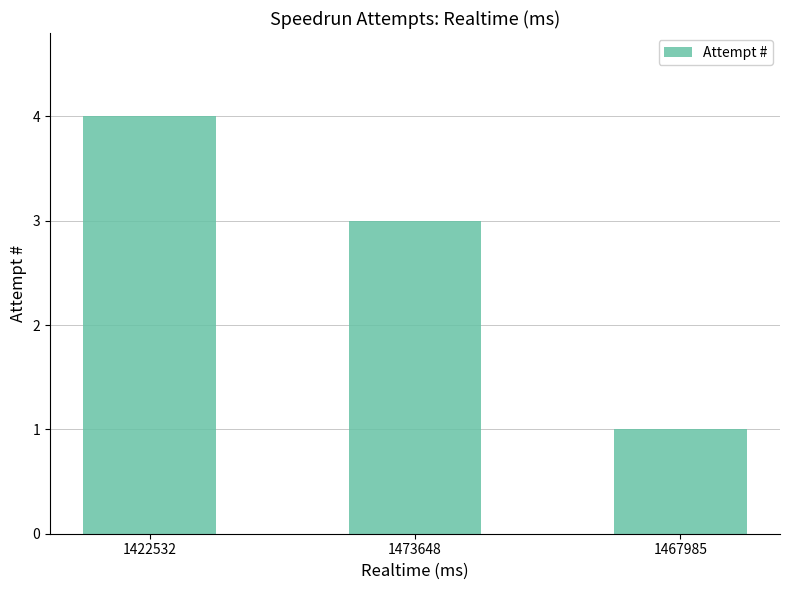

Reading left to right, what are all the values shown in this chart?

4	3	1